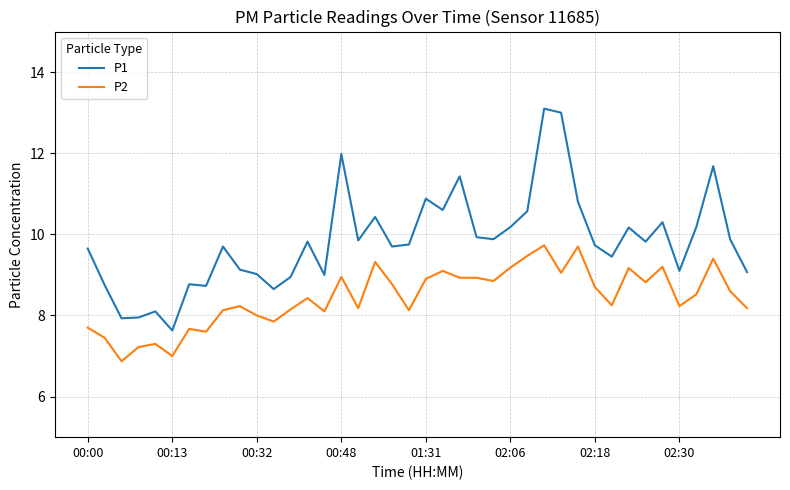

What is the greatest value displayed?

13.1